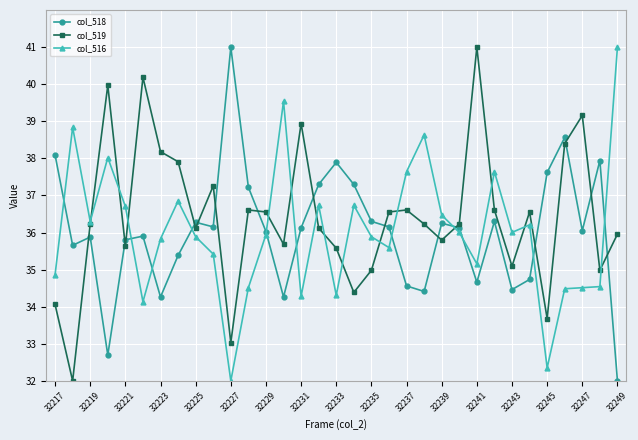

What is the maximum value for col_516?

41.0